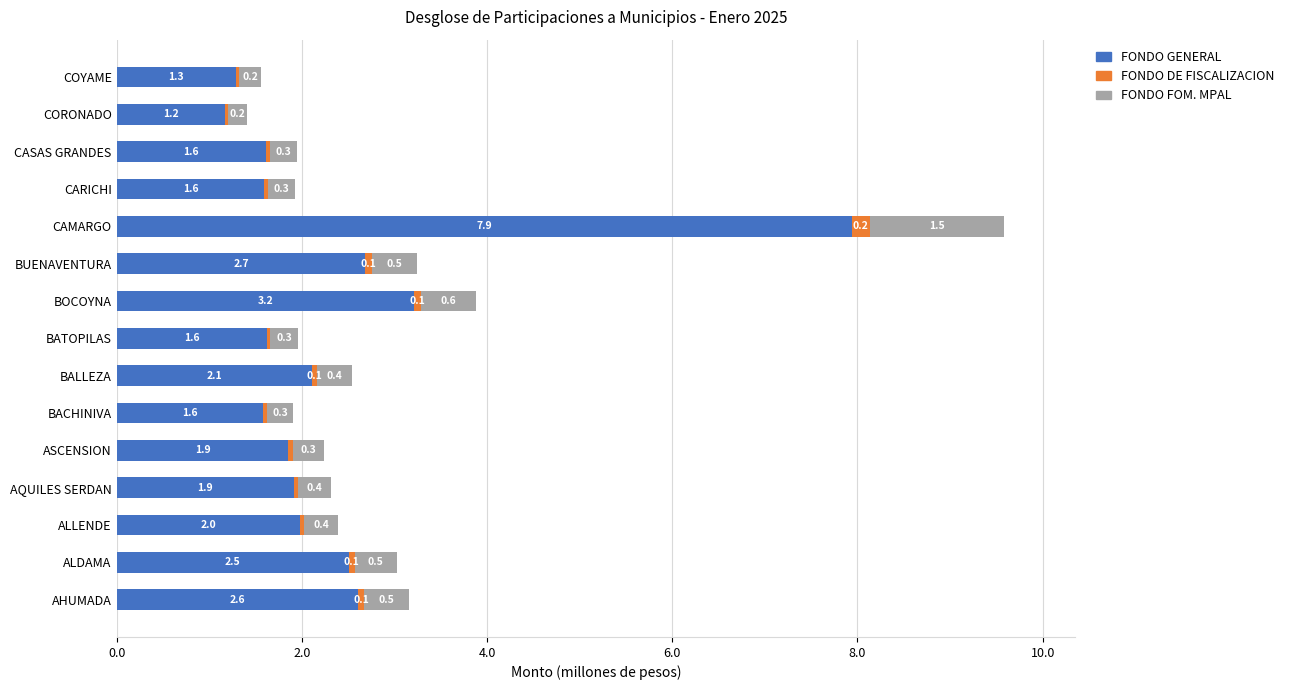

At which category is the sum across all series the highest?

CAMARGO